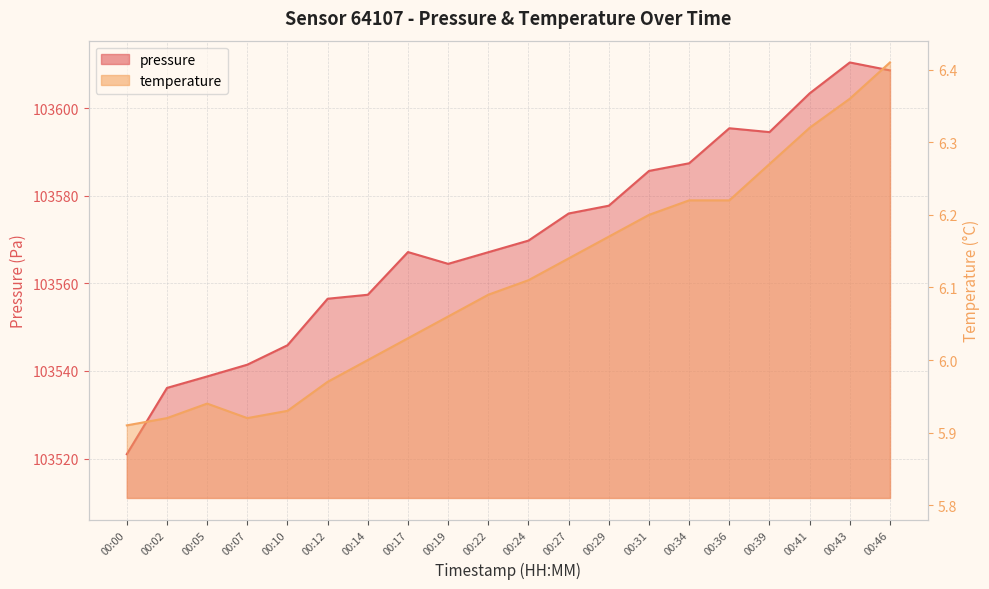

True or false: temperature and pressure cross at least once.

False